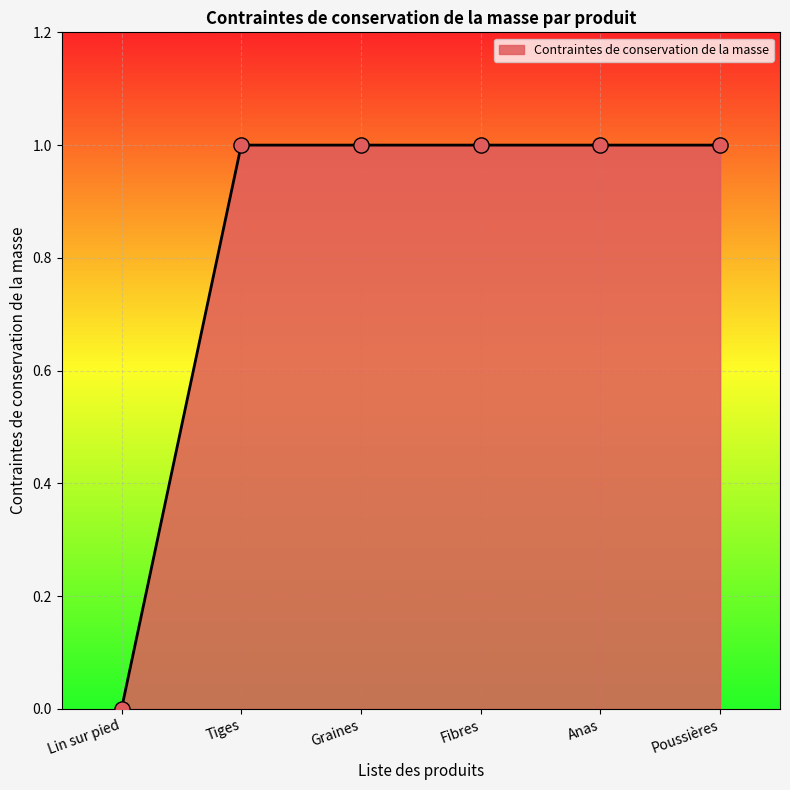

What is the ratio of the value at Anas to the value at Graines?

1.0